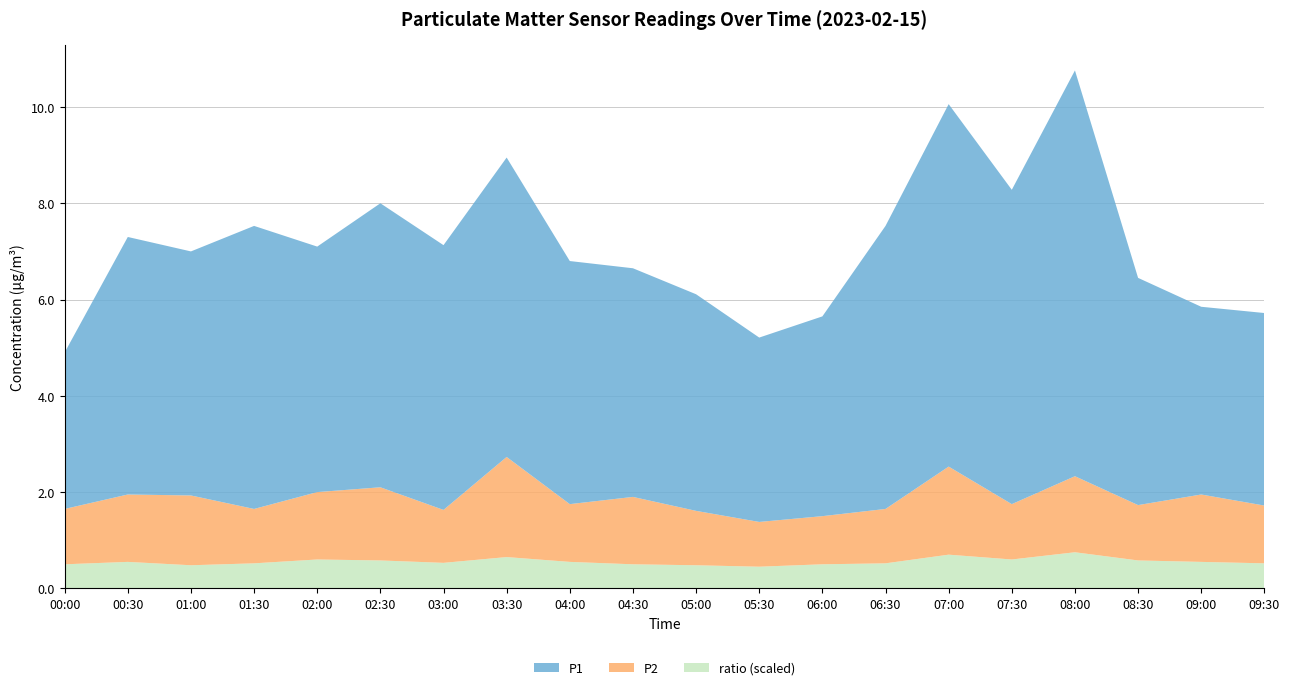

Reading right to left, list all the values displayed in this chart.

P1: 09:30=4.0	09:00=3.9	08:30=4.7	08:00=8.4	07:30=6.5	07:00=7.5	06:30=5.9	06:00=4.2	05:30=3.8	05:00=4.5	04:30=4.8	04:00=5.0	03:30=6.2	03:00=5.5	02:30=5.9	02:00=5.1	01:30=5.9	01:00=5.1	00:30=5.3	00:00=3.2
P2: 09:30=1.2	09:00=1.4	08:30=1.1	08:00=1.6	07:30=1.1	07:00=1.8	06:30=1.1	06:00=1.0	05:30=0.9	05:00=1.1	04:30=1.4	04:00=1.2	03:30=2.1	03:00=1.1	02:30=1.5	02:00=1.4	01:30=1.1	01:00=1.4	00:30=1.4	00:00=1.1
ratio: 09:30=0.5	09:00=0.6	08:30=0.6	08:00=0.8	07:30=0.6	07:00=0.7	06:30=0.5	06:00=0.5	05:30=0.5	05:00=0.5	04:30=0.5	04:00=0.6	03:30=0.7	03:00=0.5	02:30=0.6	02:00=0.6	01:30=0.5	01:00=0.5	00:30=0.6	00:00=0.5